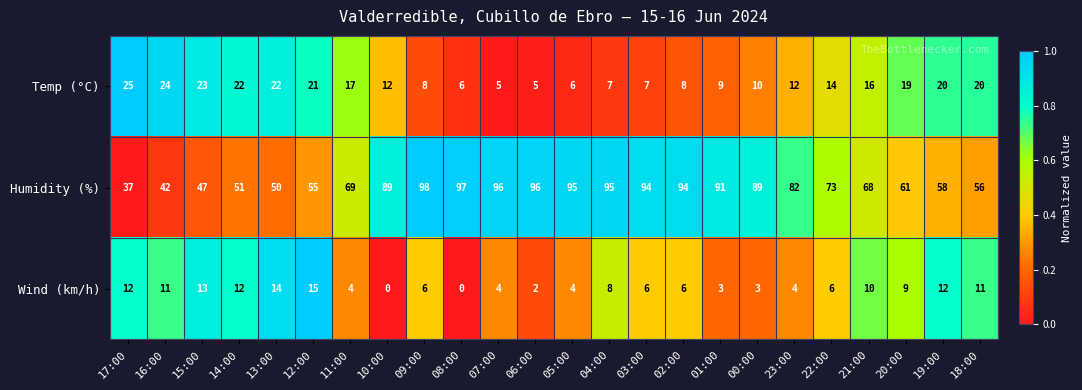

What is the sum of all Wind (km/h) values?

175